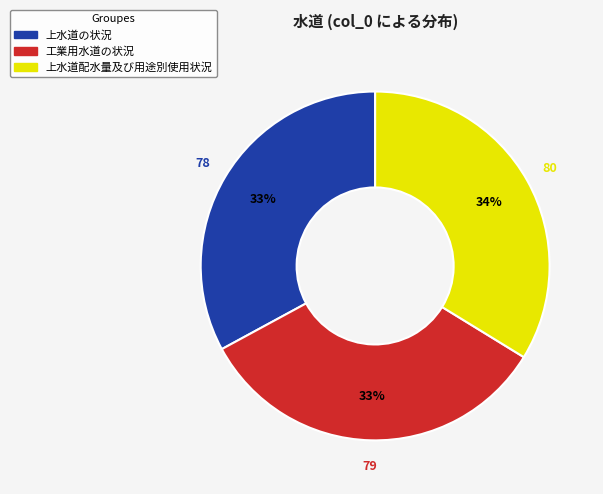

Is it true that 上水道の状況 is 33% of the pie?

True